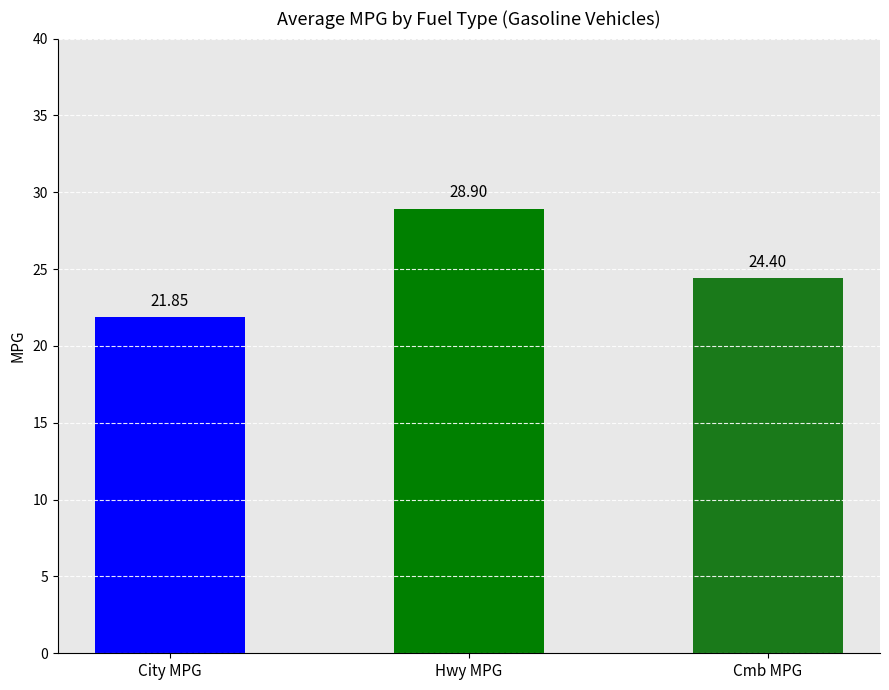

Are the bars grouped side by side (vs. stacked)?

No